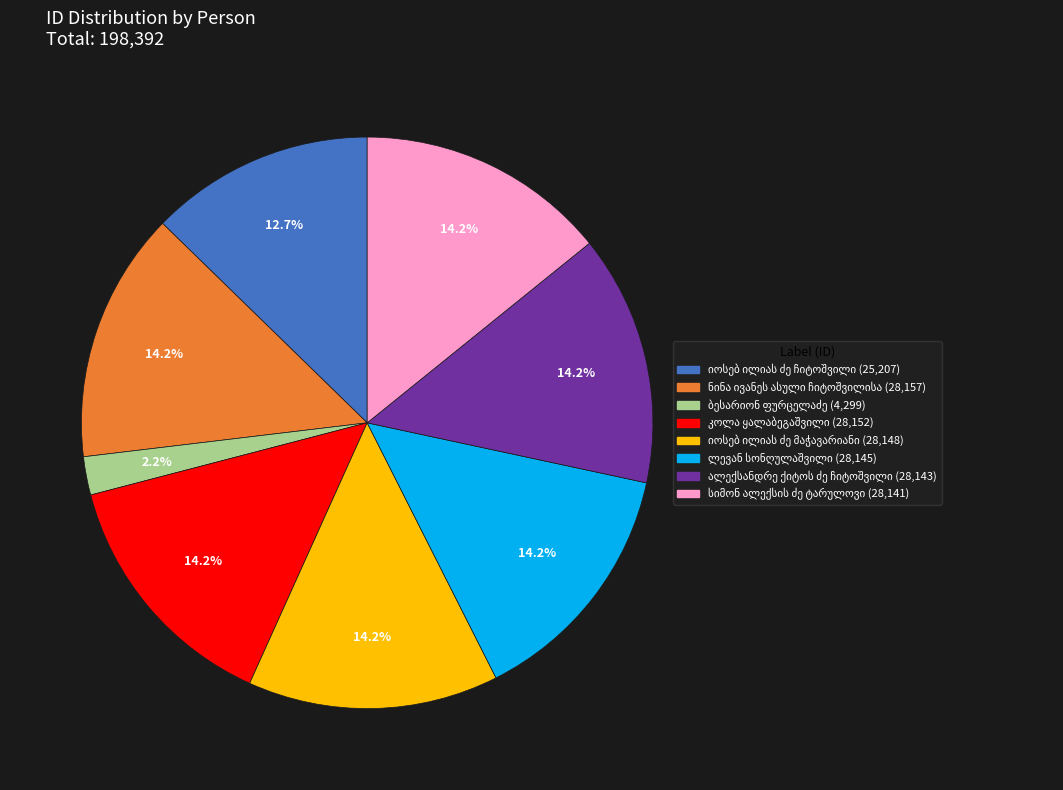

How many segments does this pie chart have?

8